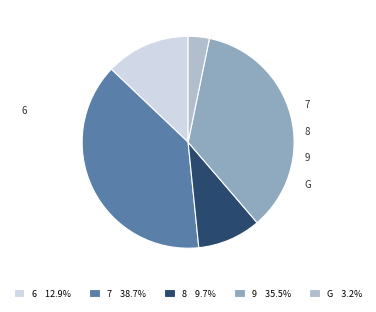

Which category has the biggest portion of the pie?

7